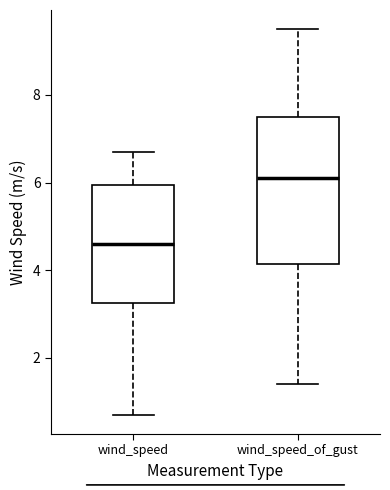

Reading left to right, transcribe this box plot: for each box, give where its median line is, the range the box spans, and where its two whiskers end, as read against the y-axis. The values are not printed on the chart, so give them approximately, as read against the axis.

wind_speed: median 4.6, box 3.2 to 6.0, whiskers 0.8 to 6.8
wind_speed_of_gust: median 6.2, box 4.2 to 7.6, whiskers 1.4 to 9.6